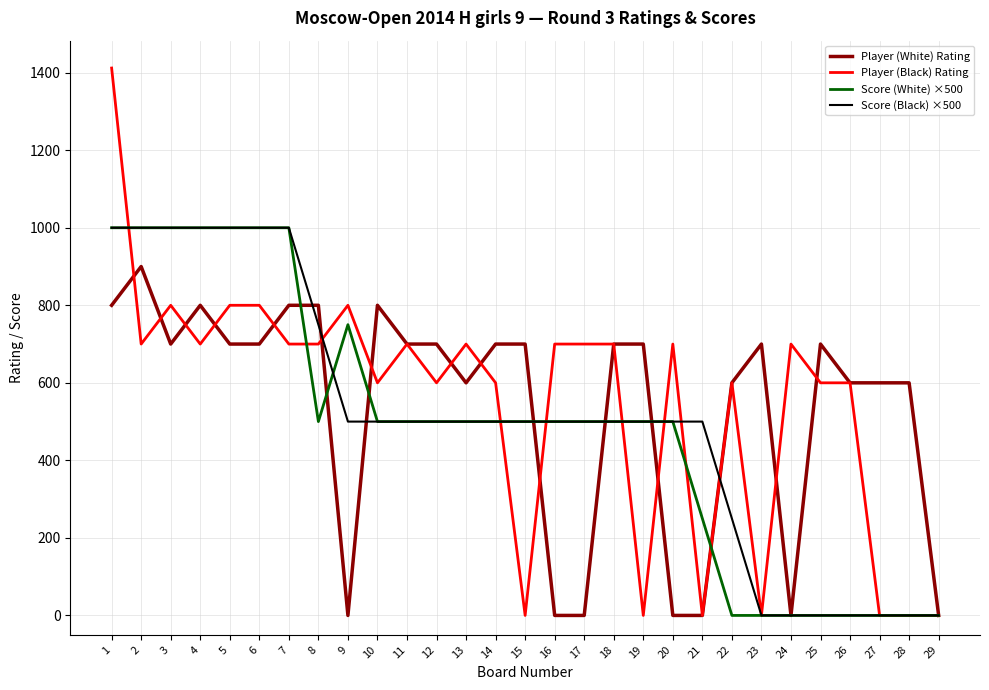

What is the total value across all series at 18?

2400